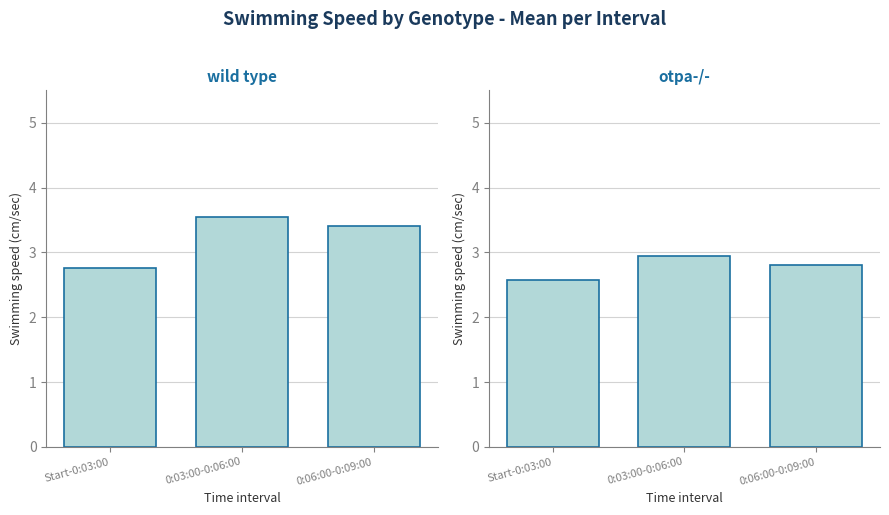

Does the chart contain stacked bars?

No